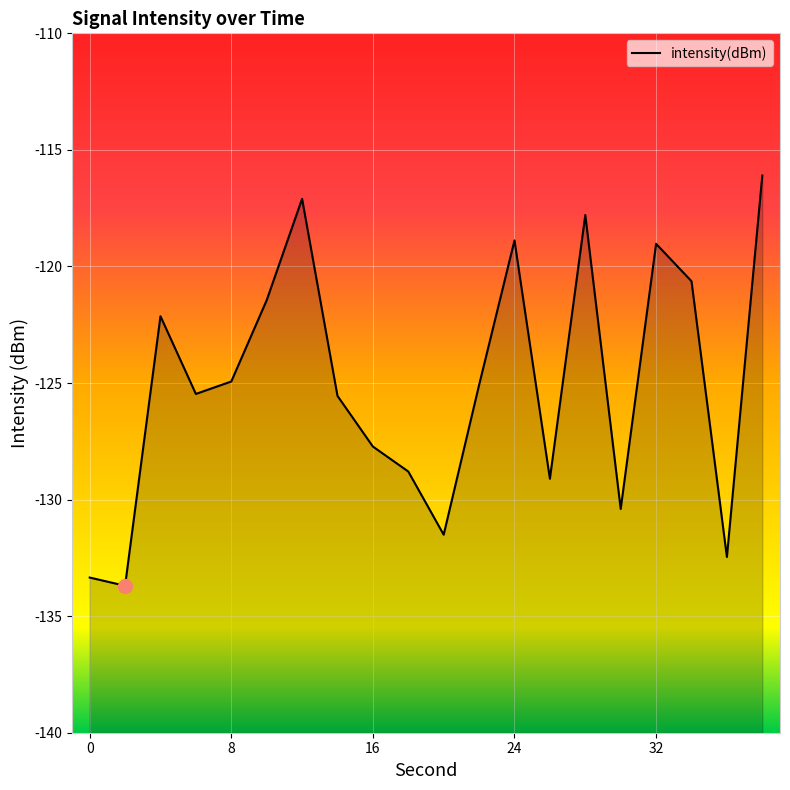

List the labels in order of value, largest first.

38, 12, 28, 24, 32, 34, 10, 4, 8, 22, 6, 14, 16, 18, 26, 30, 20, 36, 0, 2